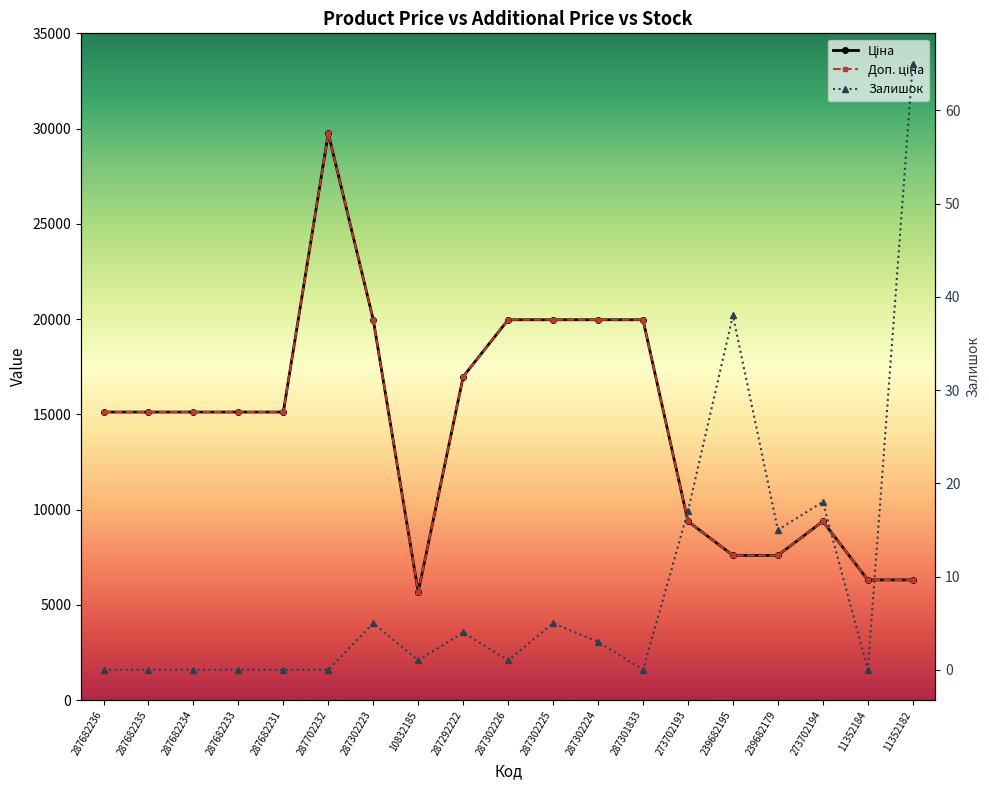

Where is the first local maximum for Залишок?

287302223